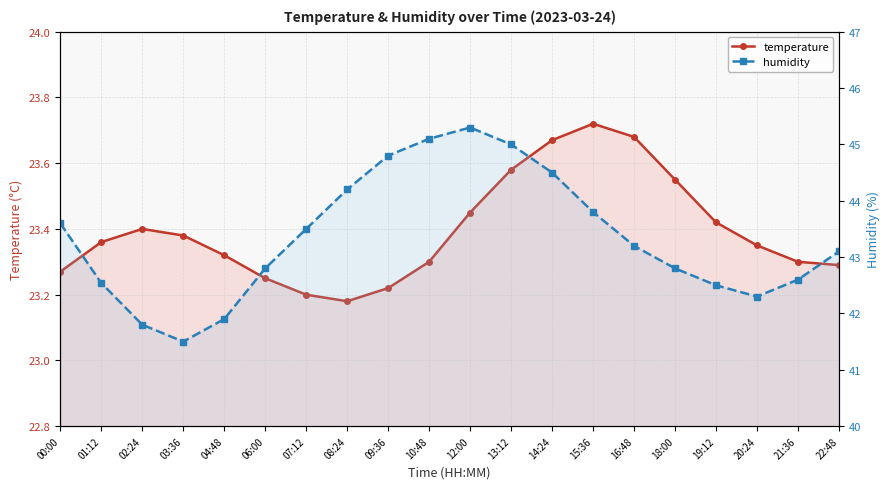

At 15:36, list the series in order from smallest to largest.

temperature, humidity